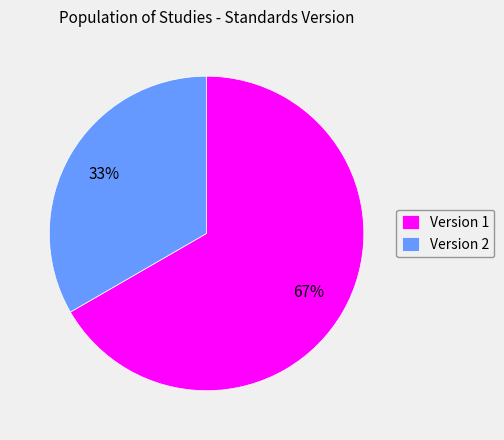

How many slices are in this pie chart?

2